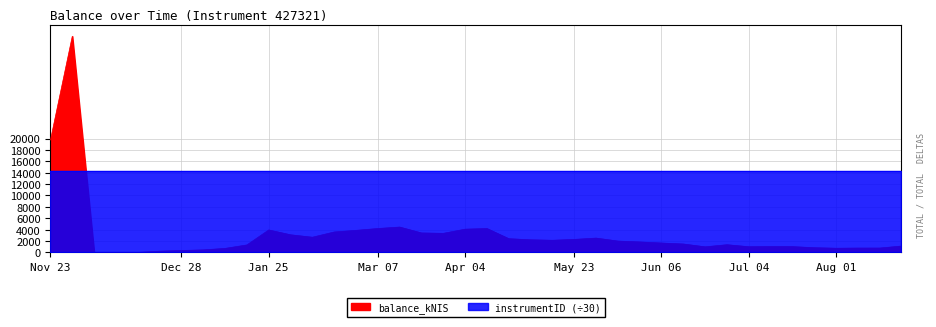

List the labels in order of value, smallest first.

2023-12-14, 2023-12-21, 2023-12-07, 2023-12-28, 2024-01-04, 2024-01-11, 2024-01-18, 2024-08-01, 2024-08-08, 2024-08-15, 2024-07-25, 2024-06-20, 2024-07-04, 2024-07-18, 2024-07-11, 2024-08-22, 2024-01-25, 2024-06-27, 2024-06-13, 2024-06-06, 2024-05-30, 2024-05-23, 2024-05-02, 2024-04-25, 2024-05-09, 2024-04-18, 2024-05-16, 2024-02-15, 2024-02-08, 2024-03-28, 2024-03-21, 2024-02-22, 2024-02-29, 2024-02-01, 2024-04-04, 2024-04-11, 2024-03-07, 2024-03-14, 2023-11-23, 2023-11-30